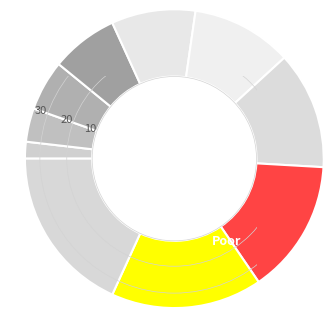

How many segments does this pie chart have?

10